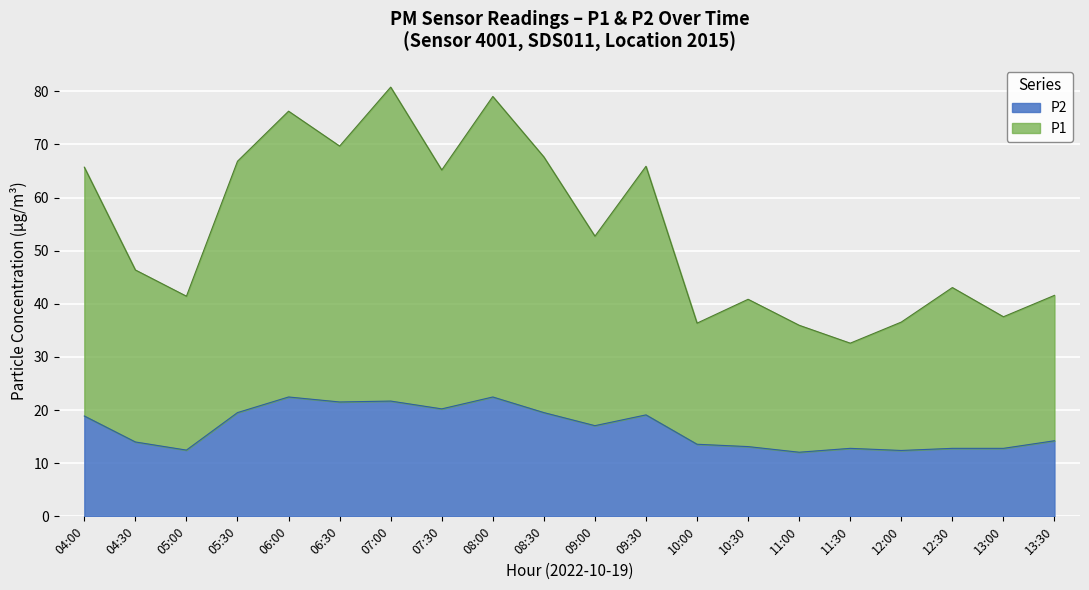

The P2 series shows 4.8 at 05:00. True or false?

False